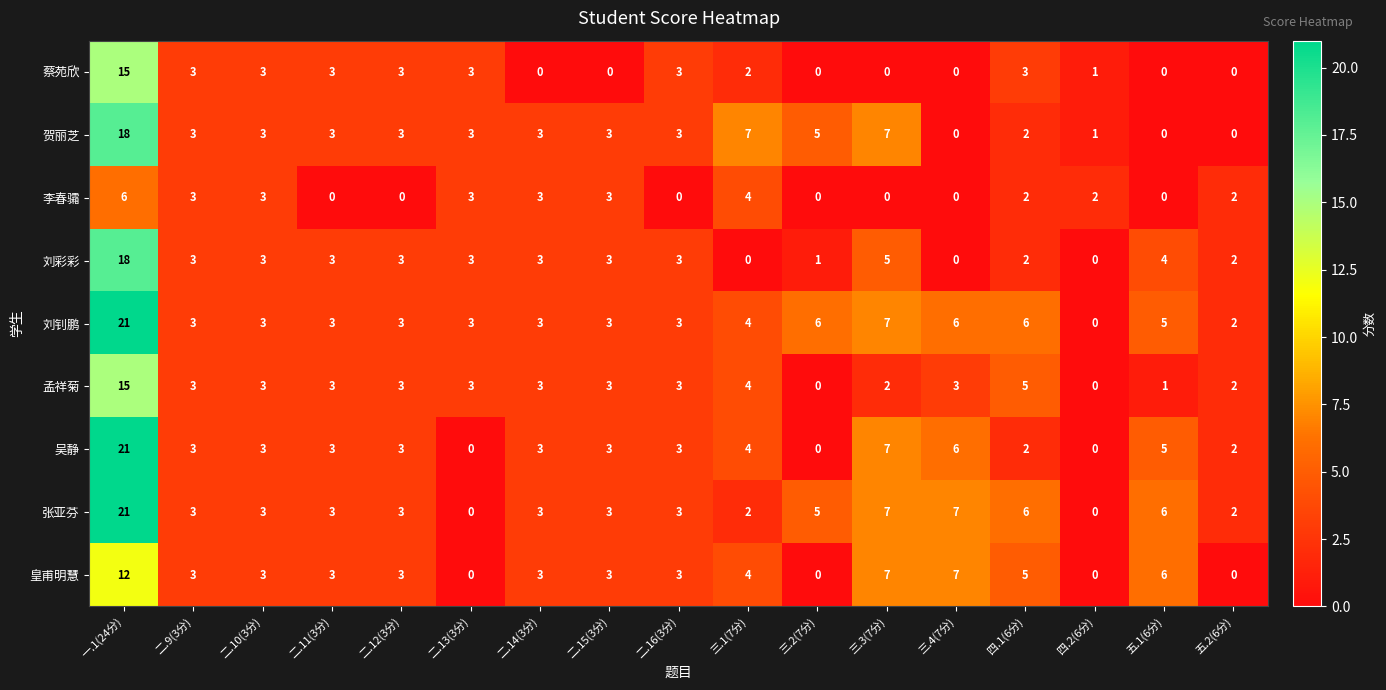

What is the maximum value shown in the chart?

21